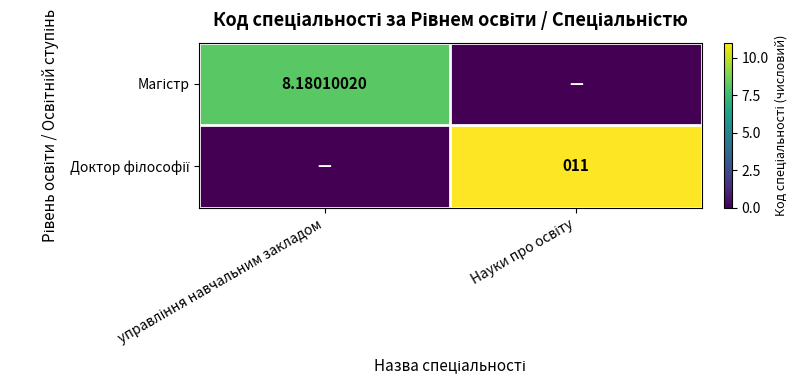

Which series has the largest range (max minus min)?

Доктор філософії